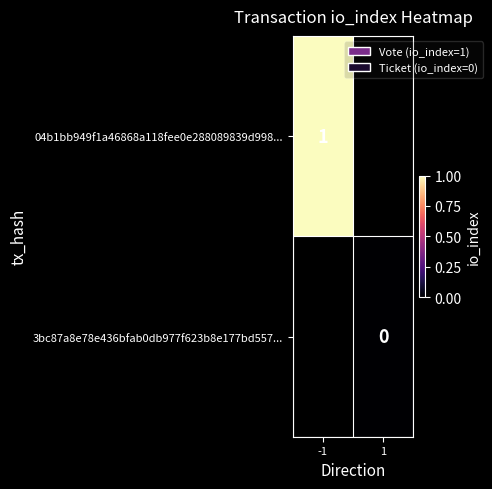

Is the value of 3bc87a8e78e436bfab0db977f623b8e177bd557... at 1 greater than the value of 04b1bb949f1a46868a118fee0e288089839d998... at -1?

No